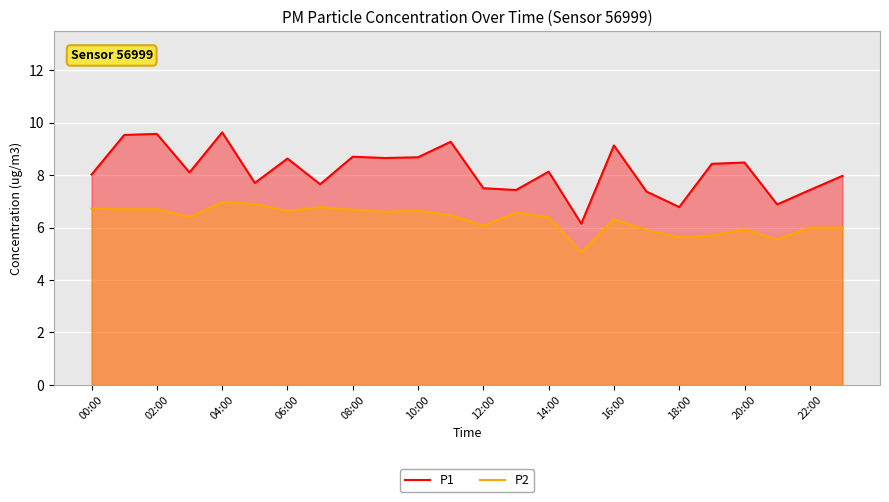

Reading right to left, transcribe all the data shown in this chart.

P1: 8.0	7.4	6.9	8.5	8.4	6.8	7.4	9.1	6.2	8.1	7.4	7.5	9.3	8.7	8.7	8.7	7.7	8.6	7.7	9.6	8.1	9.6	9.5	8.0
P2: 6.0	6.0	5.5	5.9	5.7	5.6	5.9	6.3	5.0	6.4	6.6	6.1	6.5	6.7	6.6	6.7	6.8	6.6	6.9	7.0	6.4	6.7	6.7	6.7